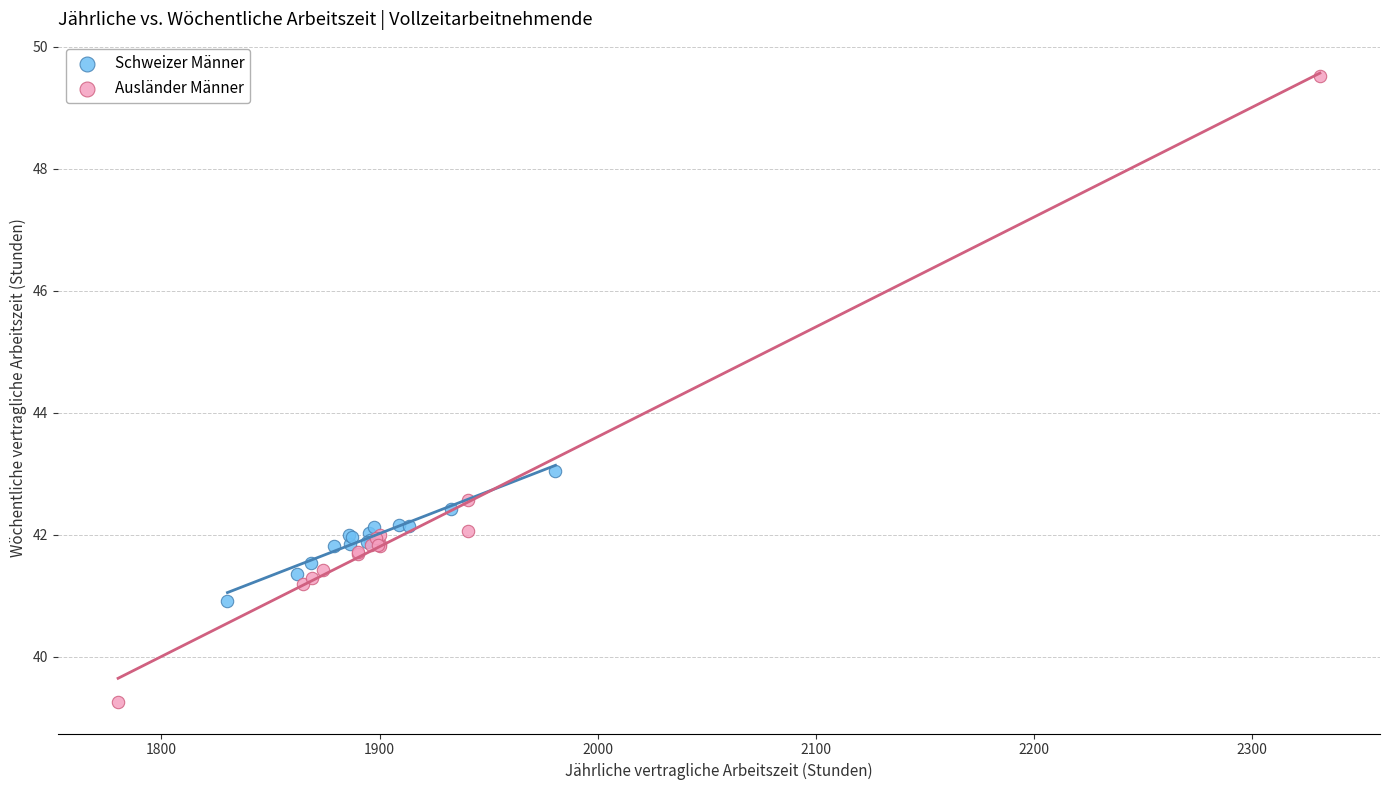

Which series has the widest spread of Y values?

Ausländer Männer